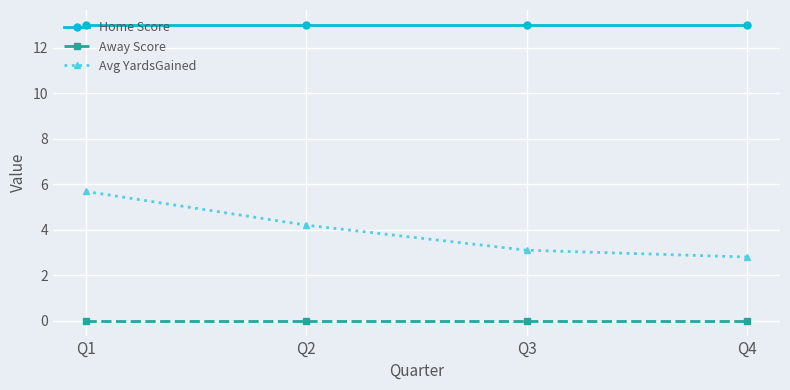

How many values in the Avg YardsGained series are below 4?

2